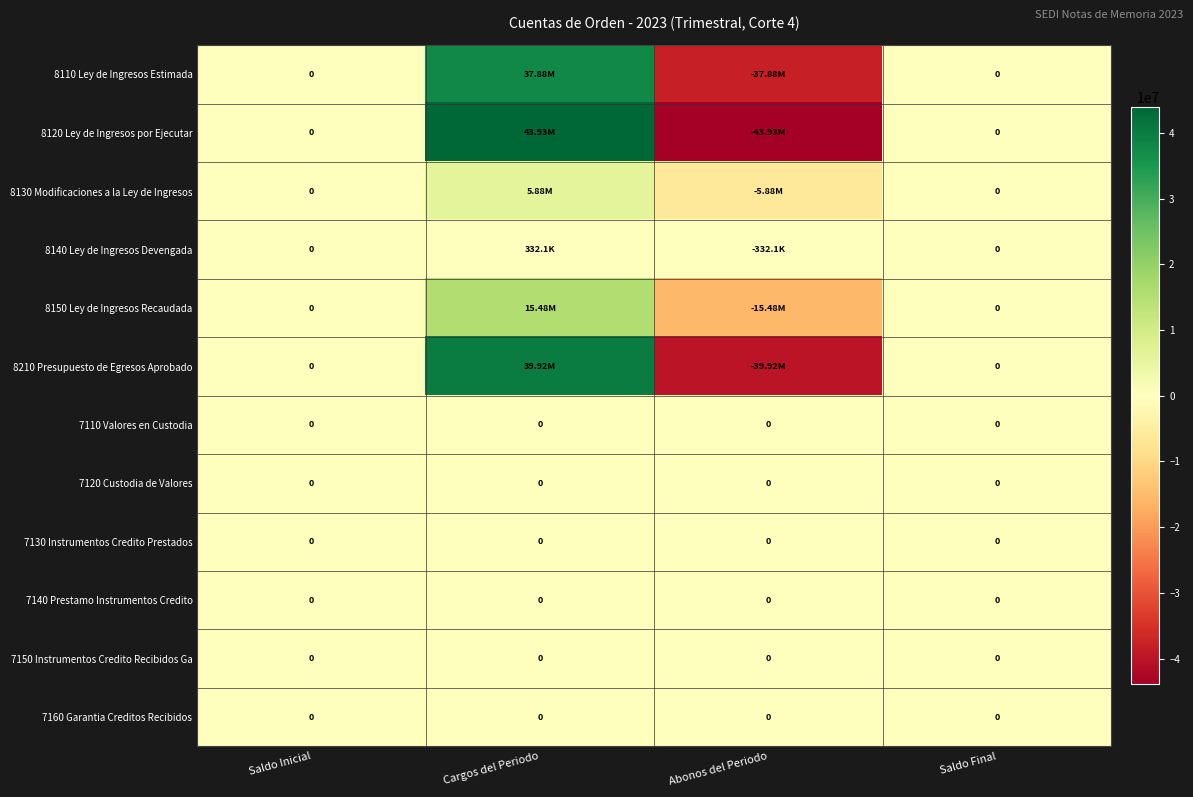

Which series has the largest total across all categories?

8110 Ley de Ingresos Estimada